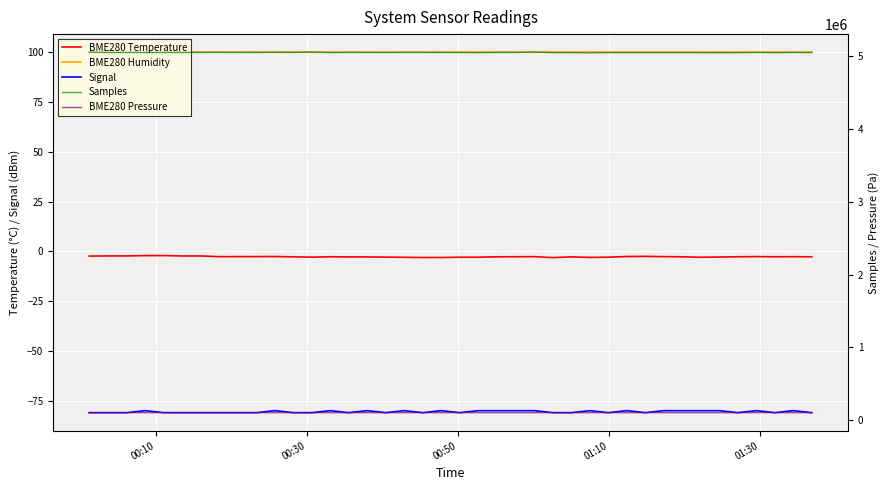

How many interior local valleys does the BME280 Temperature series have?

7